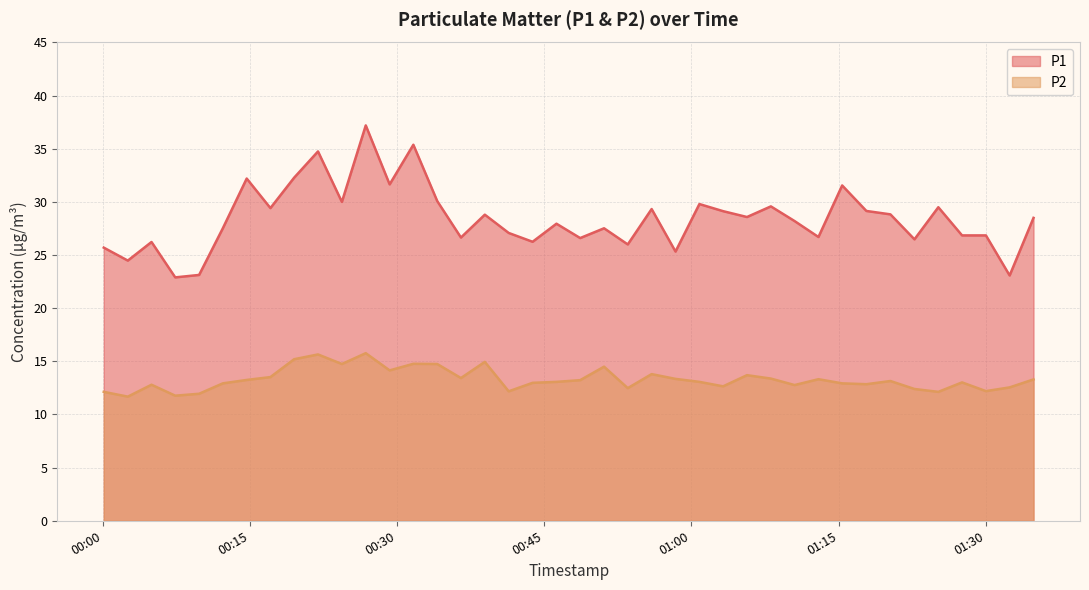

True or false: P2 has more than 0 points higher than both neighbors.

True